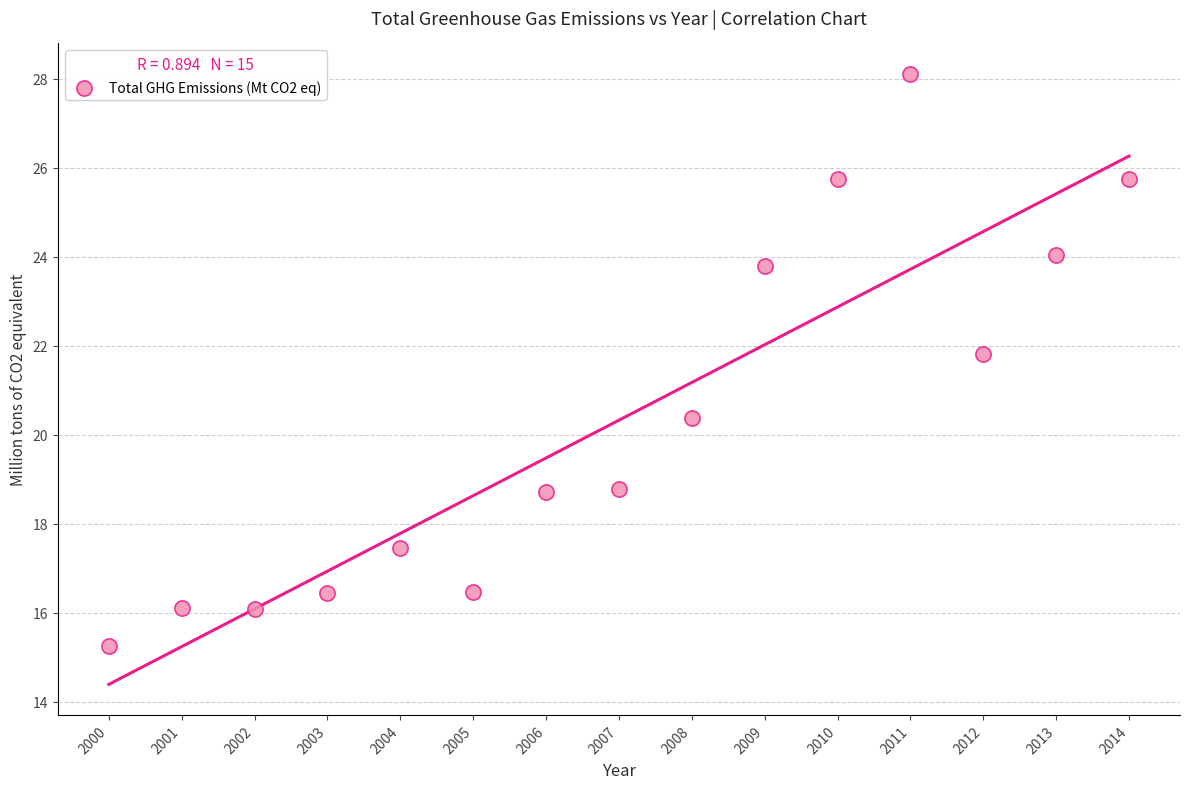

What is the range of X values (max minus min)?

14.0